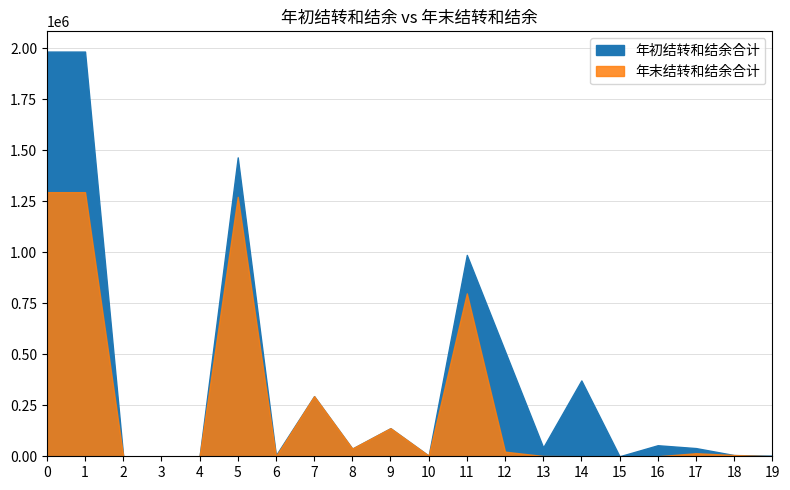

List the labels in order of 年初结转和结余合计 value, largest first.

合计, 社会保障和就业支出, 抚恤, 其他优抚支出, 退役安置, 军队移交政府的离退休人员安置, 伤残抚恤, 义务兵优待, 退役士兵管理教育, 退役士兵安置, 军队转业干部安置, 在乡复员、退伍军人生活补助, 其他退役安置支出, 死亡抚恤, 退役军人管理事务, 烈士纪念设施管理维护, 行政事业单位养老支出, 行政单位离退休, 机关事业单位基本养老保险缴费支出, 军队移交政府离退休干部管理机构